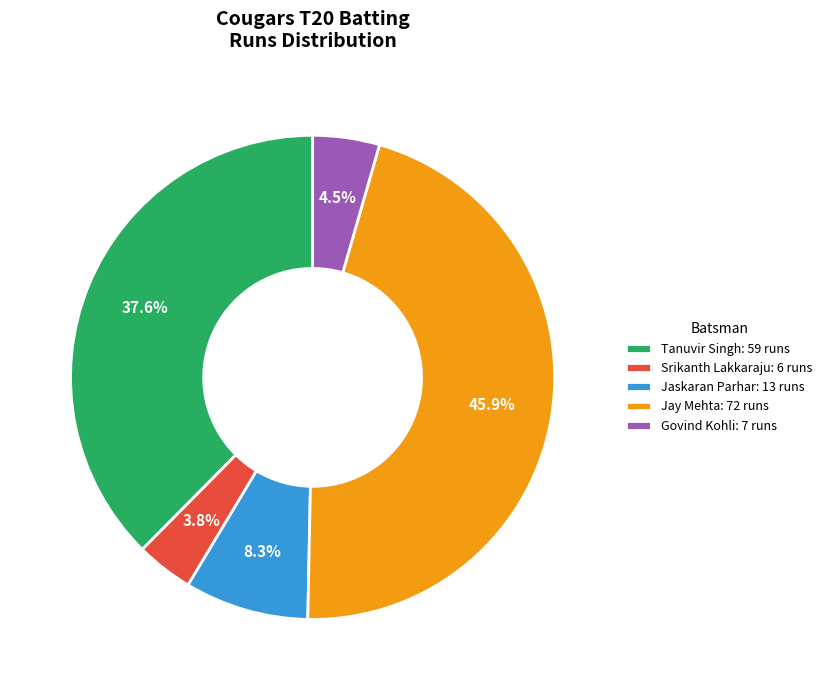

Rank the categories by value from highest to lowest.

Jay Mehta: 72 runs, Tanuvir Singh: 59 runs, Jaskaran Parhar: 13 runs, Govind Kohli: 7 runs, Srikanth Lakkaraju: 6 runs